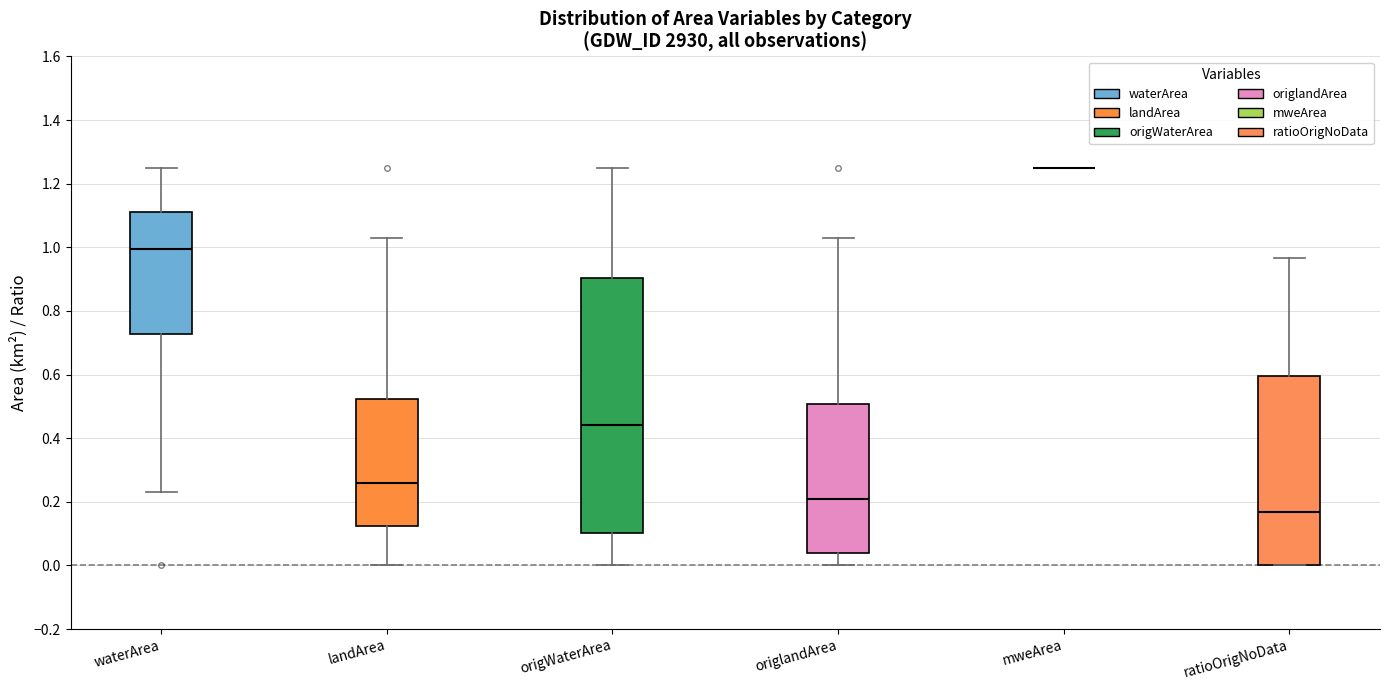

Which box is the tallest, from its lower edge to its upper edge?

origWaterArea